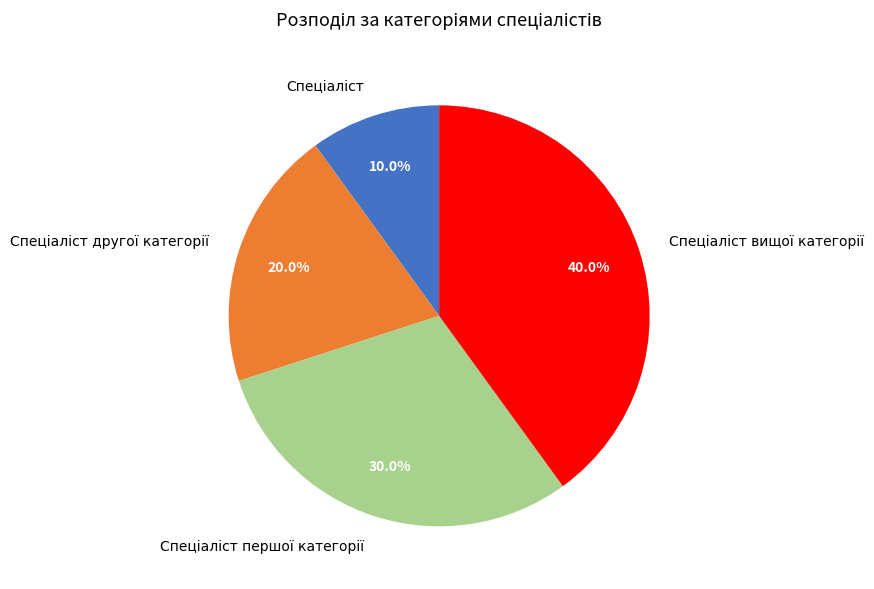

Is there any slice that represents more than half of the pie?

No